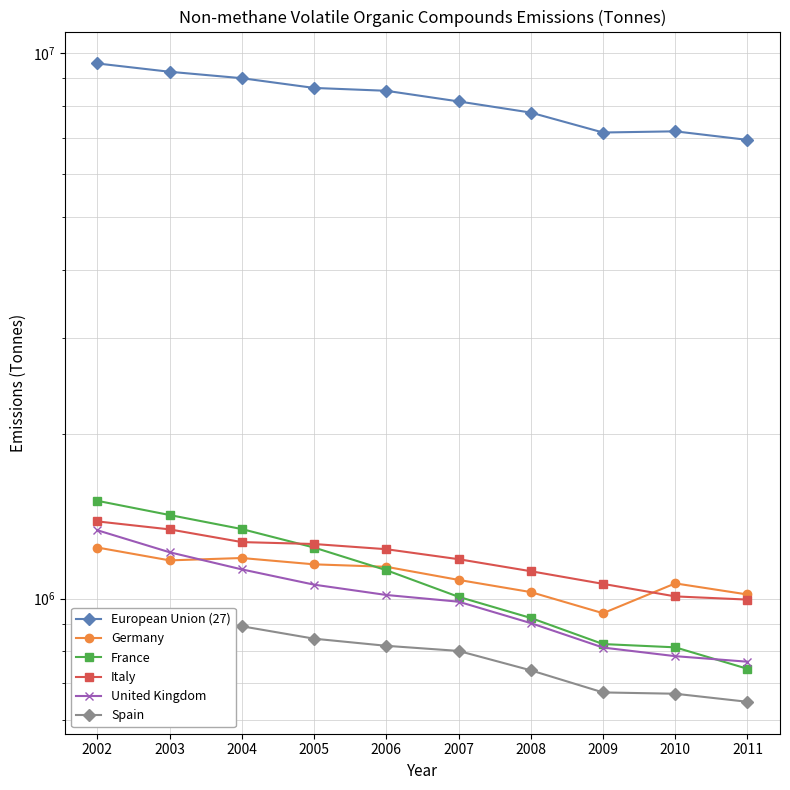

How many lines are shown in the chart?

6